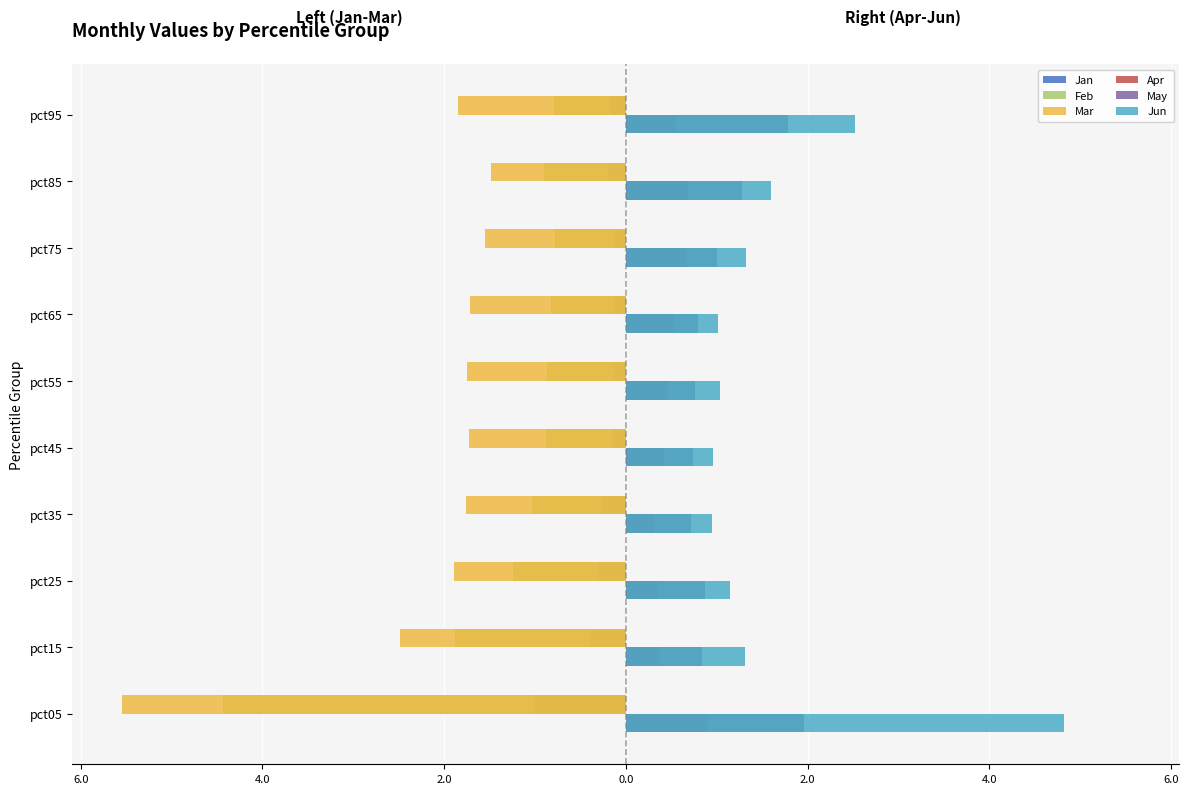

What are all the series names shown in the legend?

Jan, Feb, Mar, Apr, May, Jun